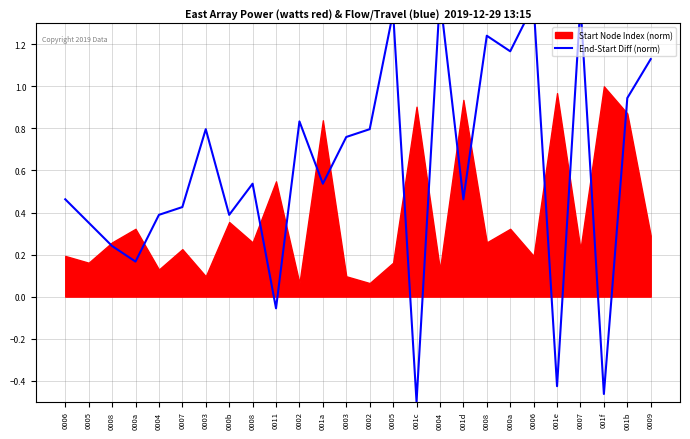

How many lines are shown in the chart?

1